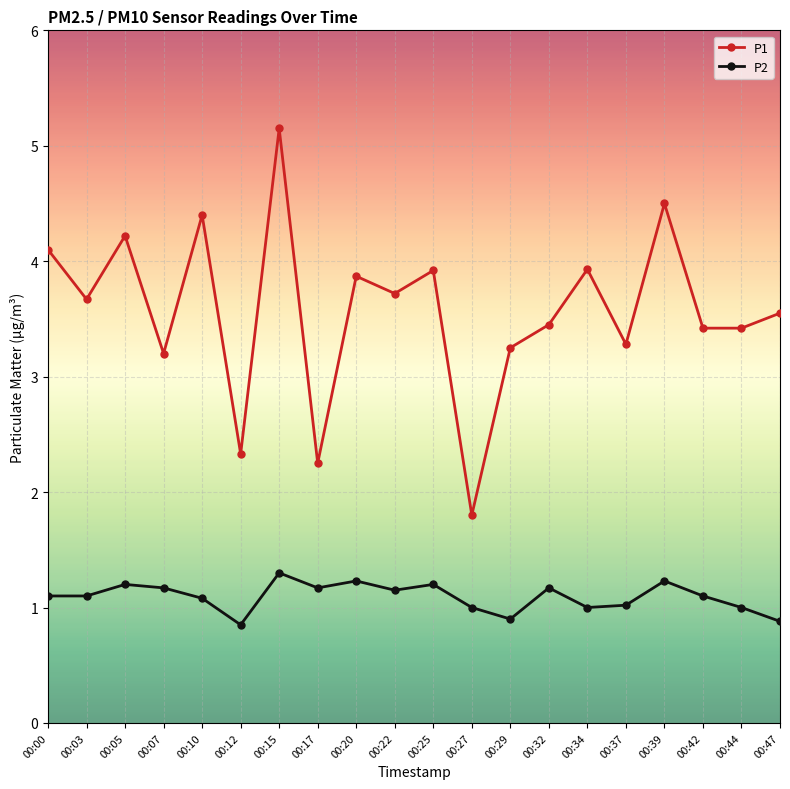

Which series has the largest total across all categories?

P1